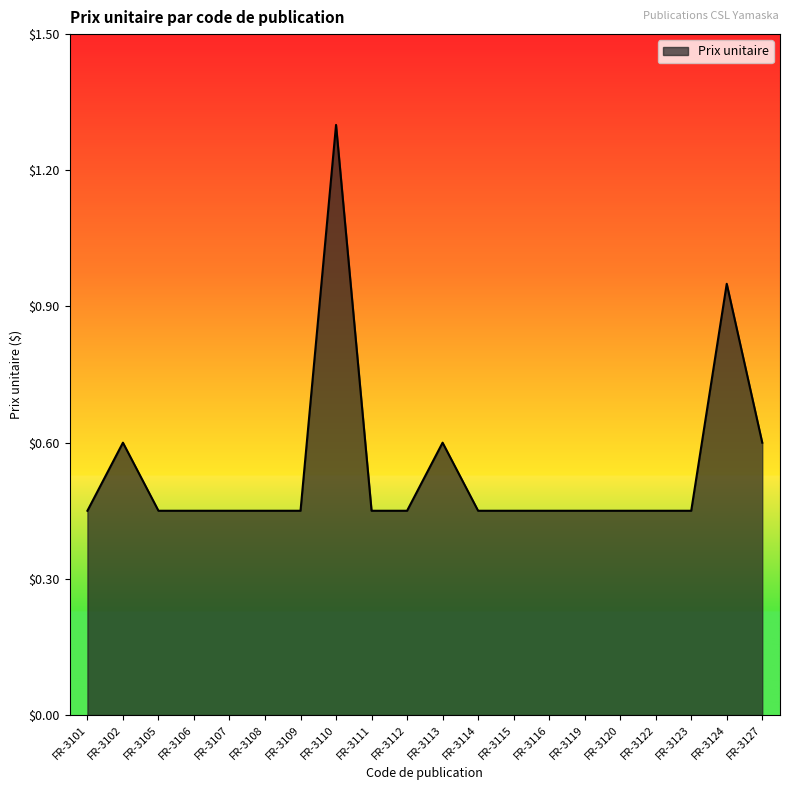

Between FR-3124 and FR-3113, which is larger?

FR-3124